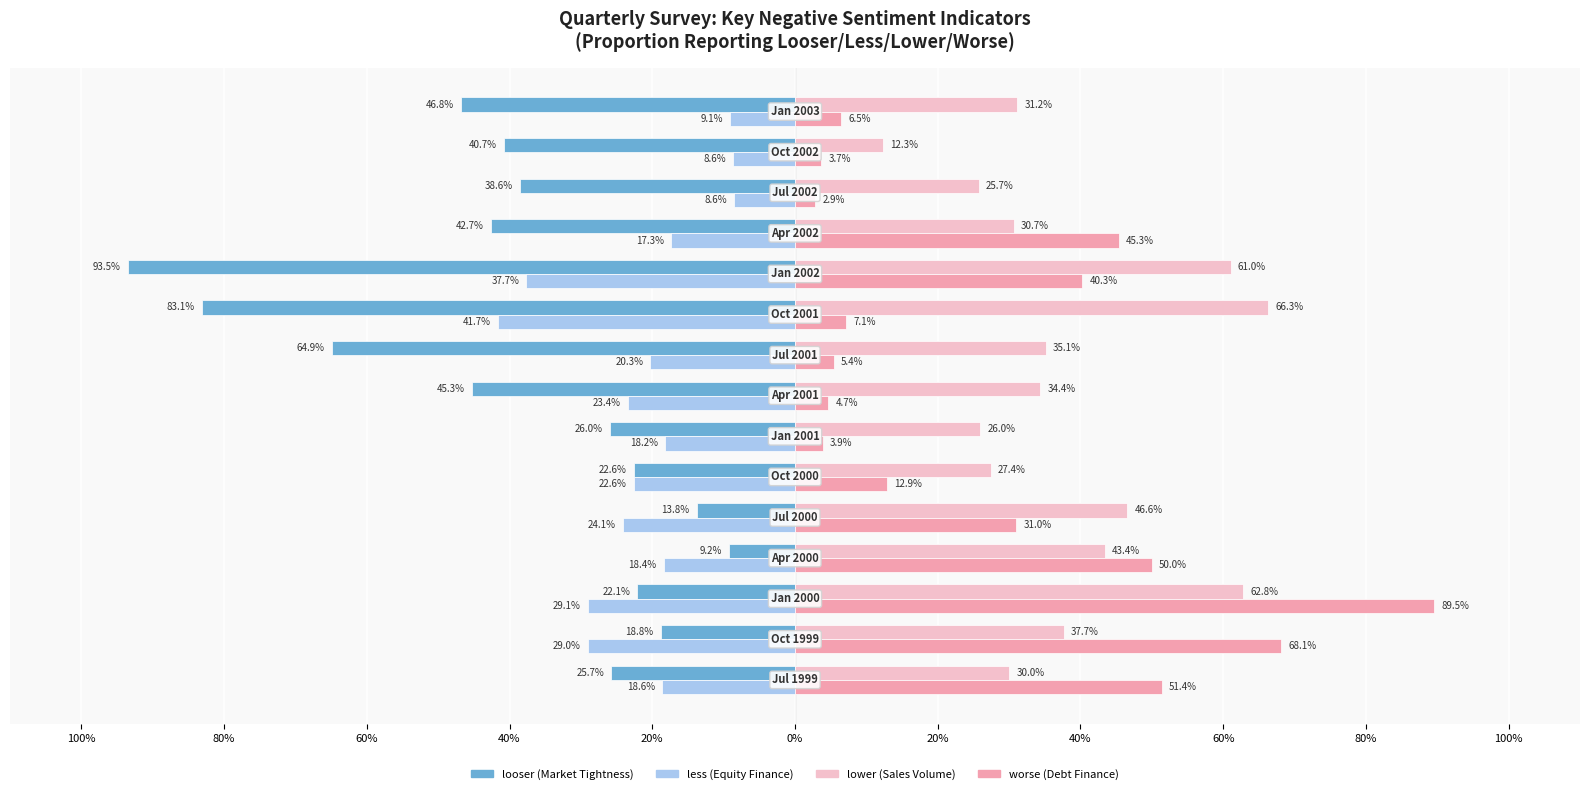

What is the average value of the lower (Sales Volume) series?

0.4